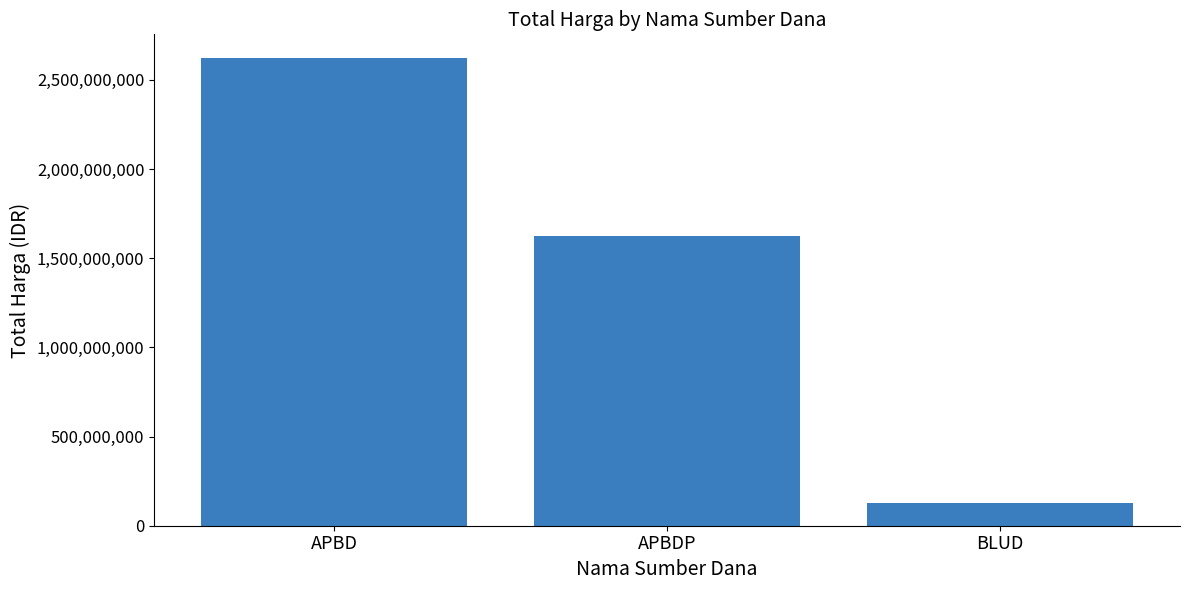

Approximately how many times larger is the value at APBD compared to BLUD?

20.2